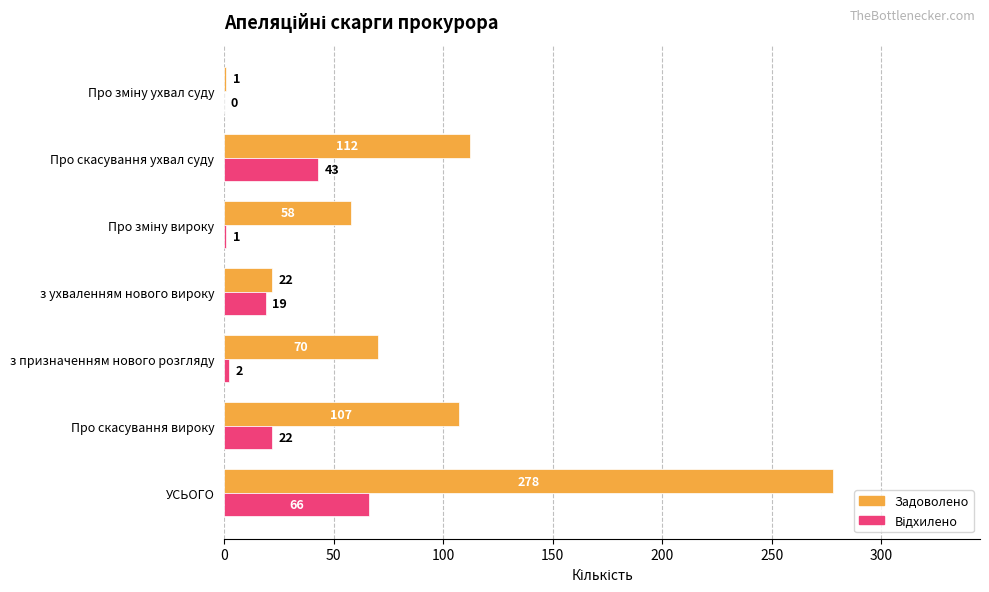

True or false: Задоволено has a value of 392 at УСЬОГО.

False